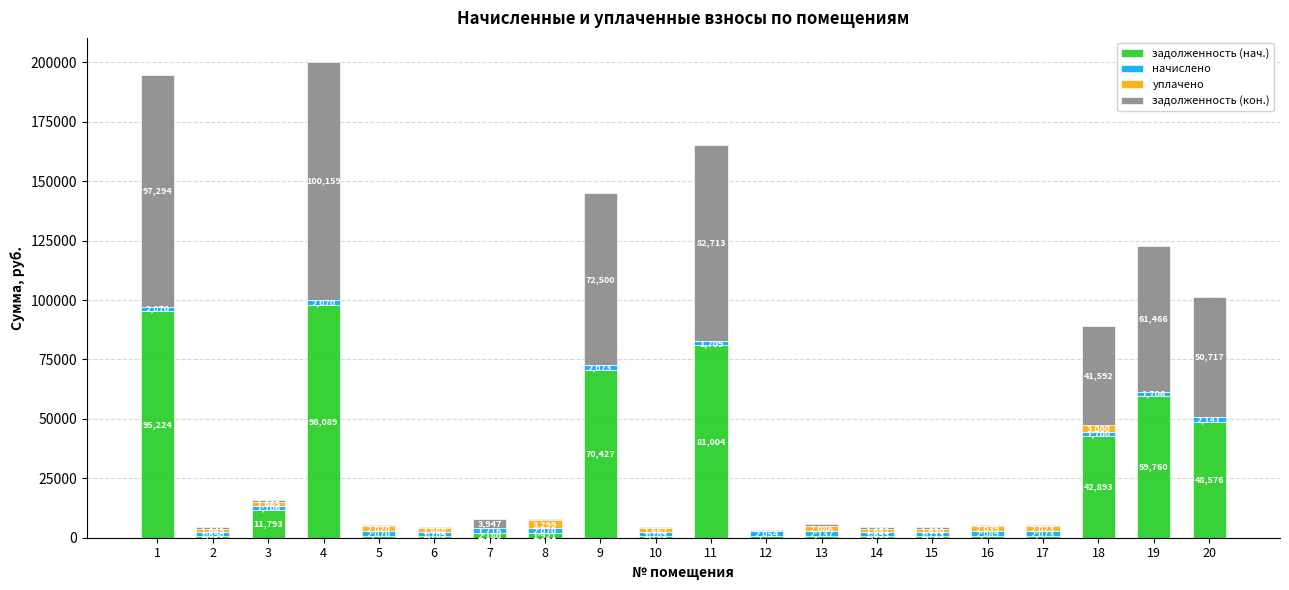

At which label is задолженность (нач.) closest to 49305?

20